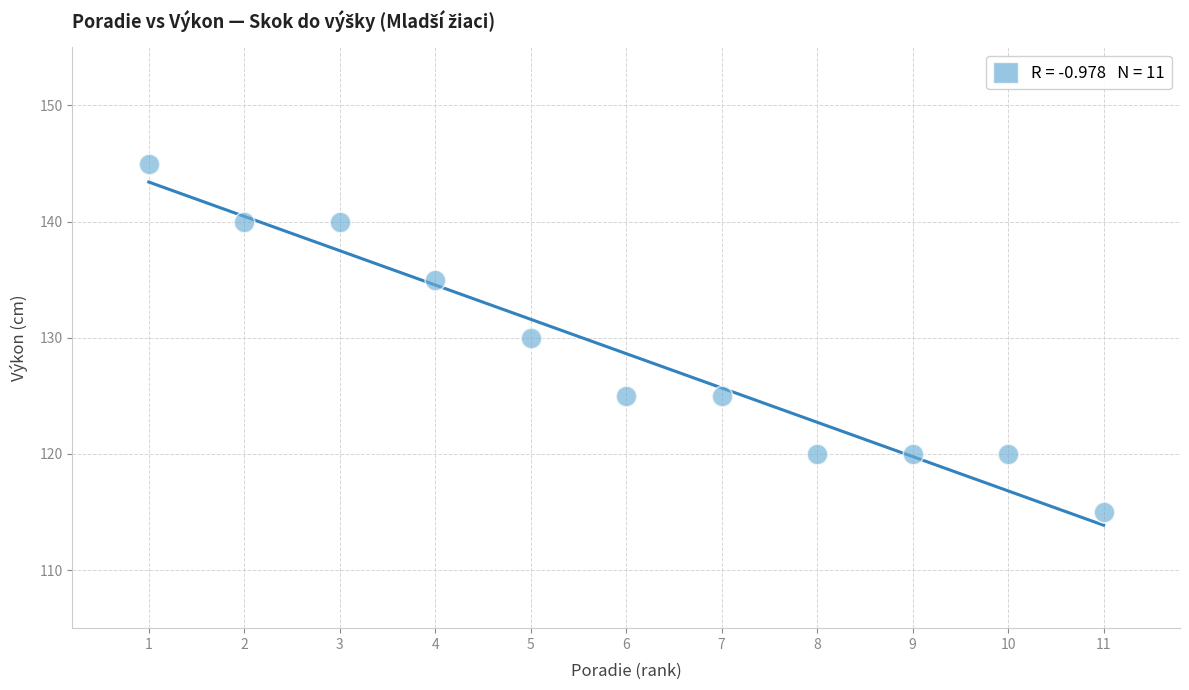

What is the average Y value?

129